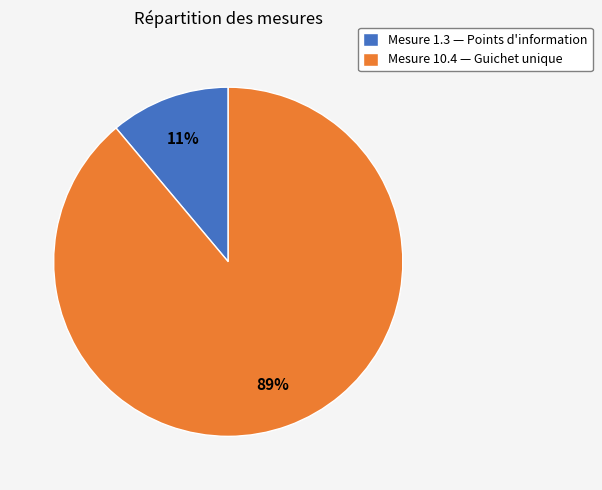

What percentage is the Mesure 10.4 — Guichet unique slice, to the nearest percent?

89%